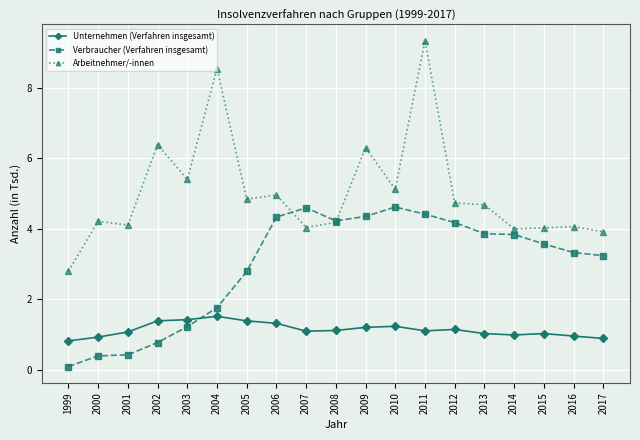

The Verbraucher (Verfahren insgesamt) series shows 4.6 at 2010. True or false?

True